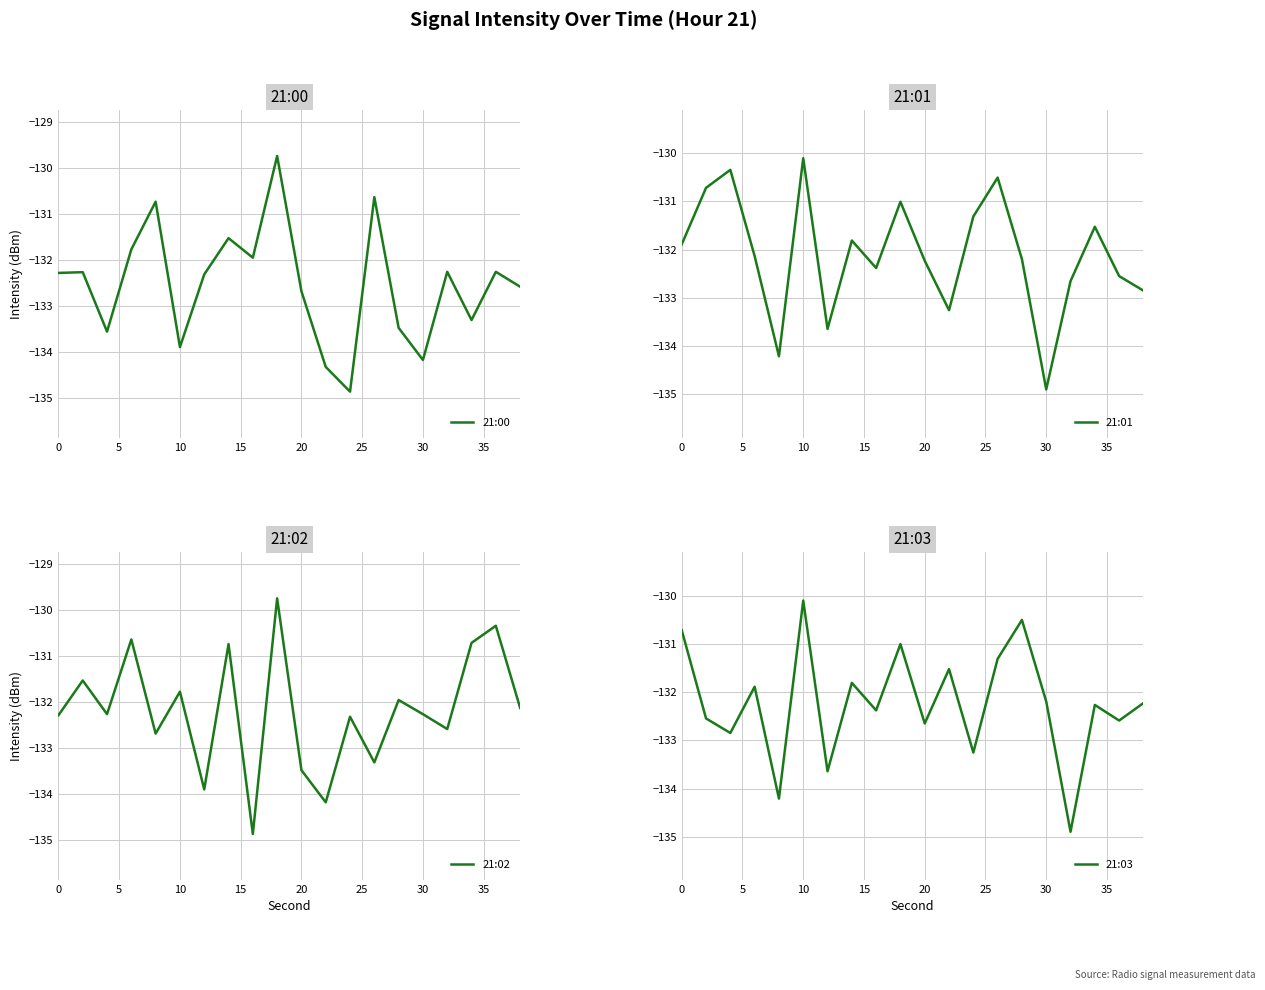

At which label does 21:01 reach its peak?

10